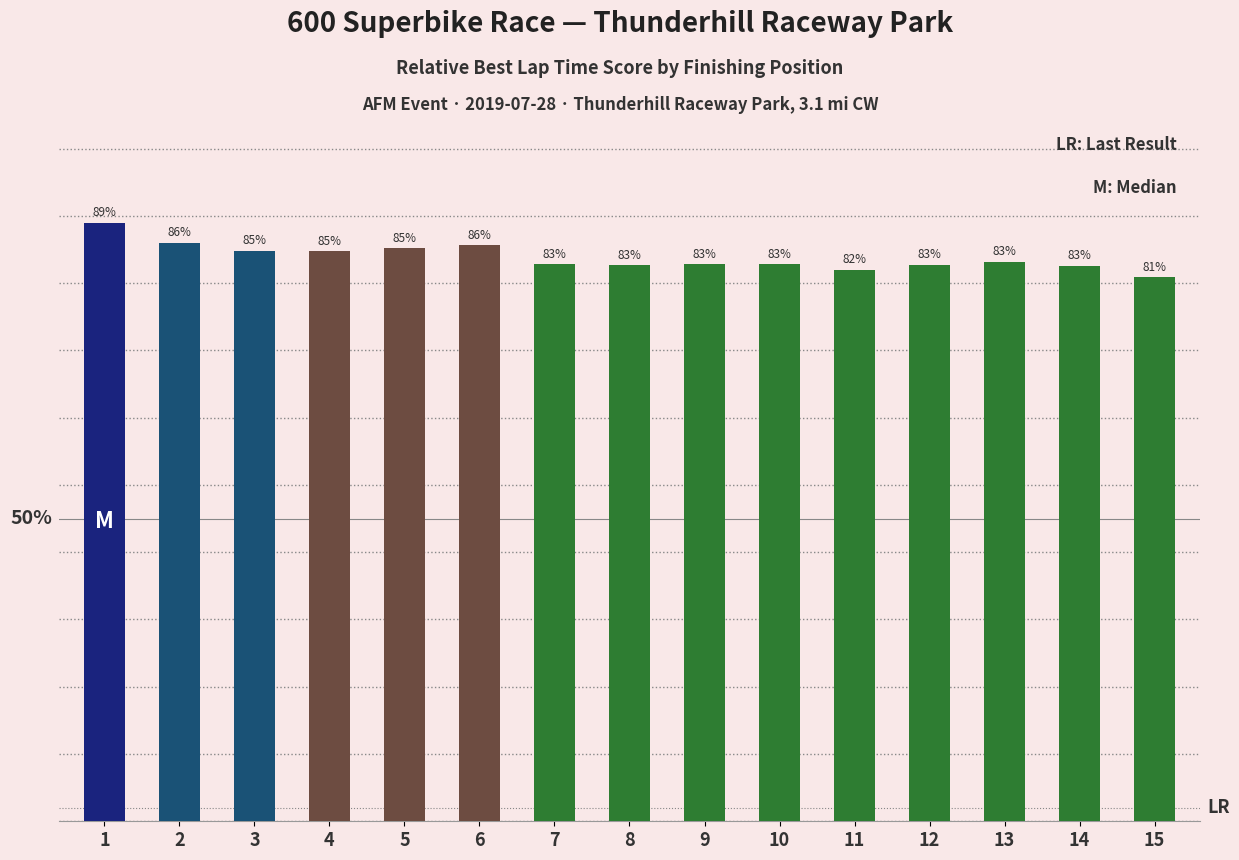

What value does the data have at 13?

83.2